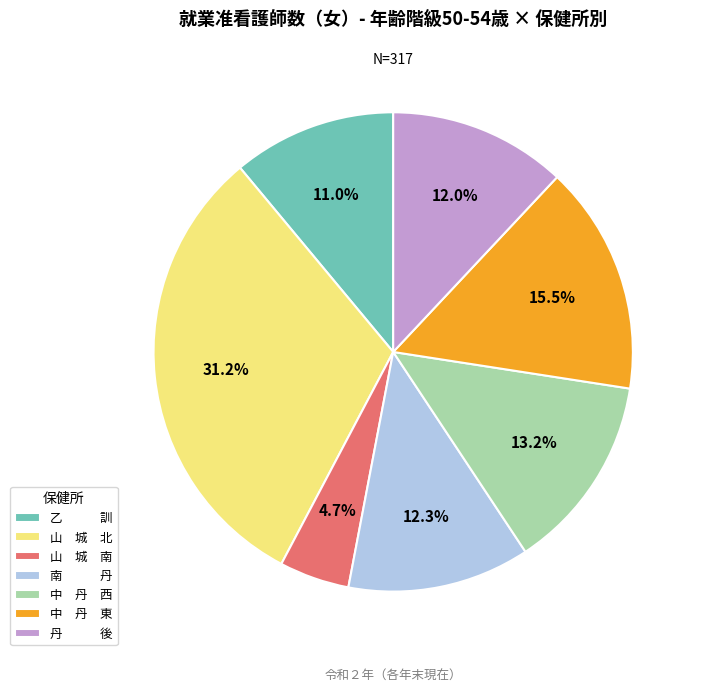

What is the largest slice in the pie chart?

山 城 北